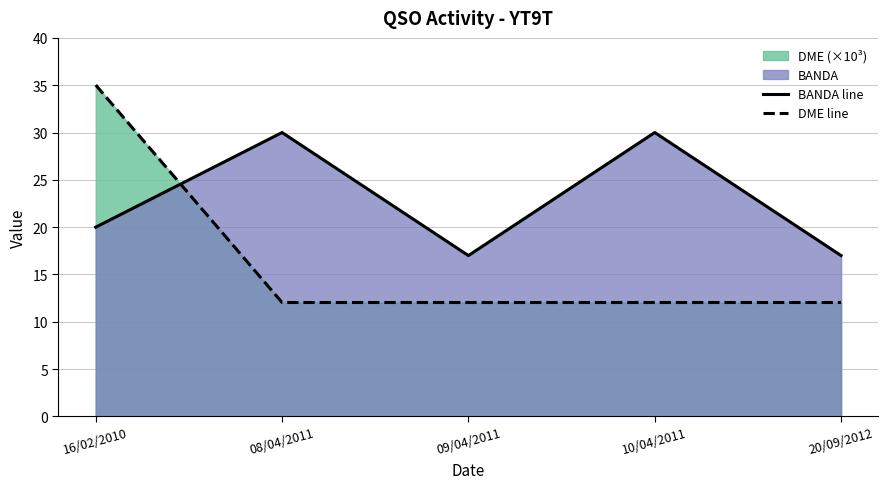

How many interior local peaks does the BANDA line series have?

2